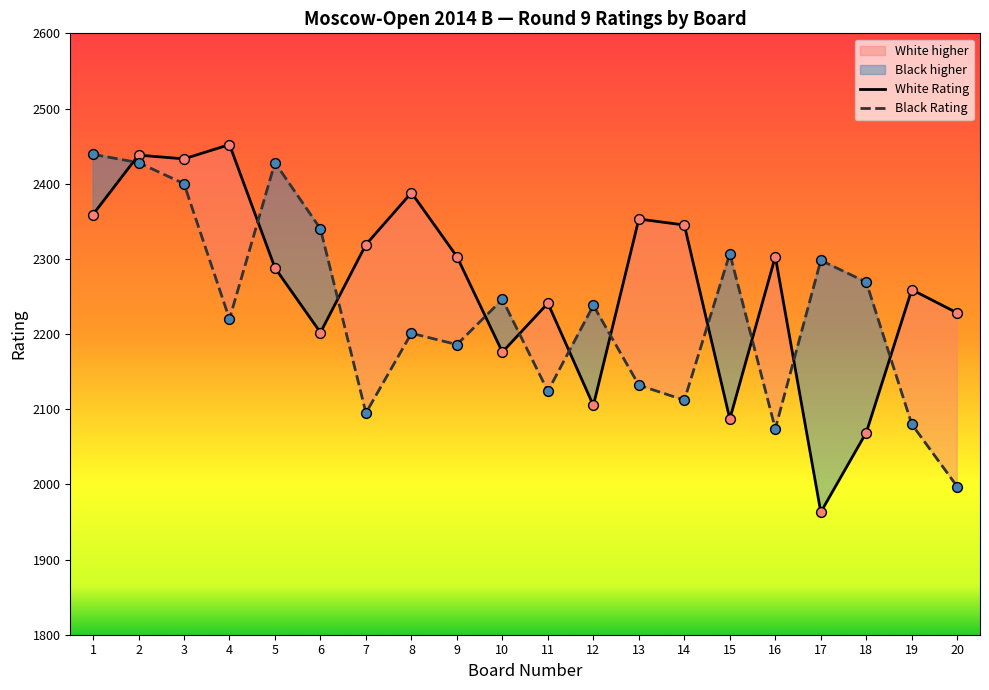

Is the value of Black Rating at 14 greater than the value of White Rating at 13?

No